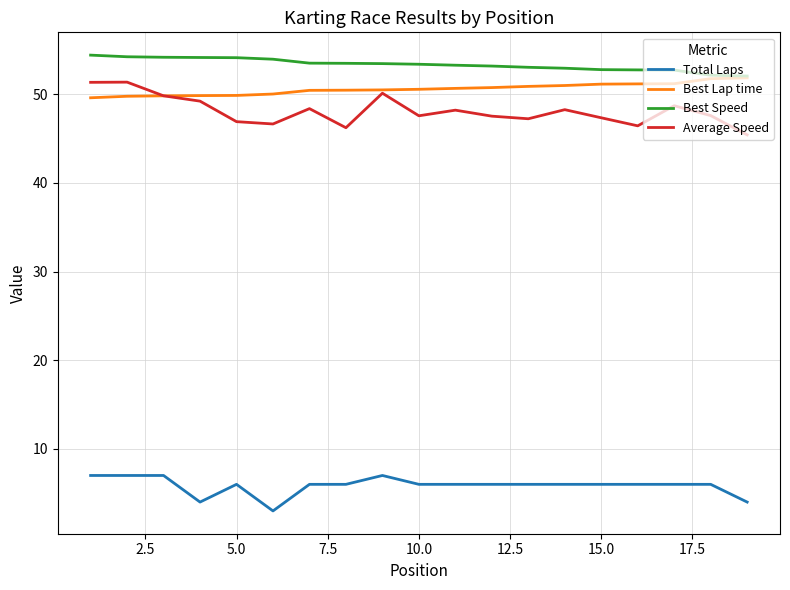

Which series has the largest total across all categories?

Best Speed